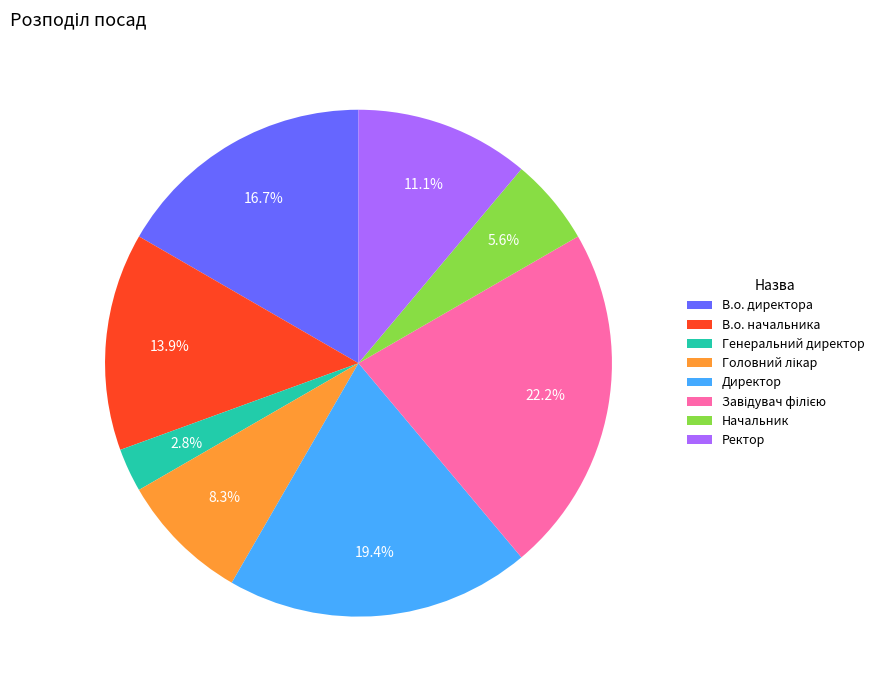

Is В.о. директора the majority of the pie?

No